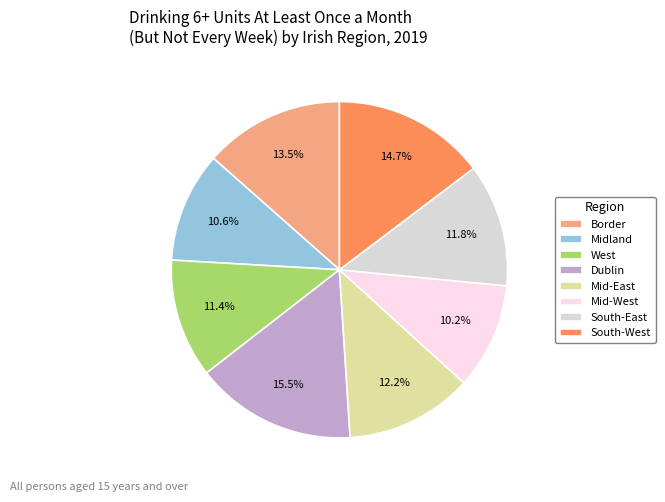

Approximately how many times larger is the value at Midland compared to Border?

0.8